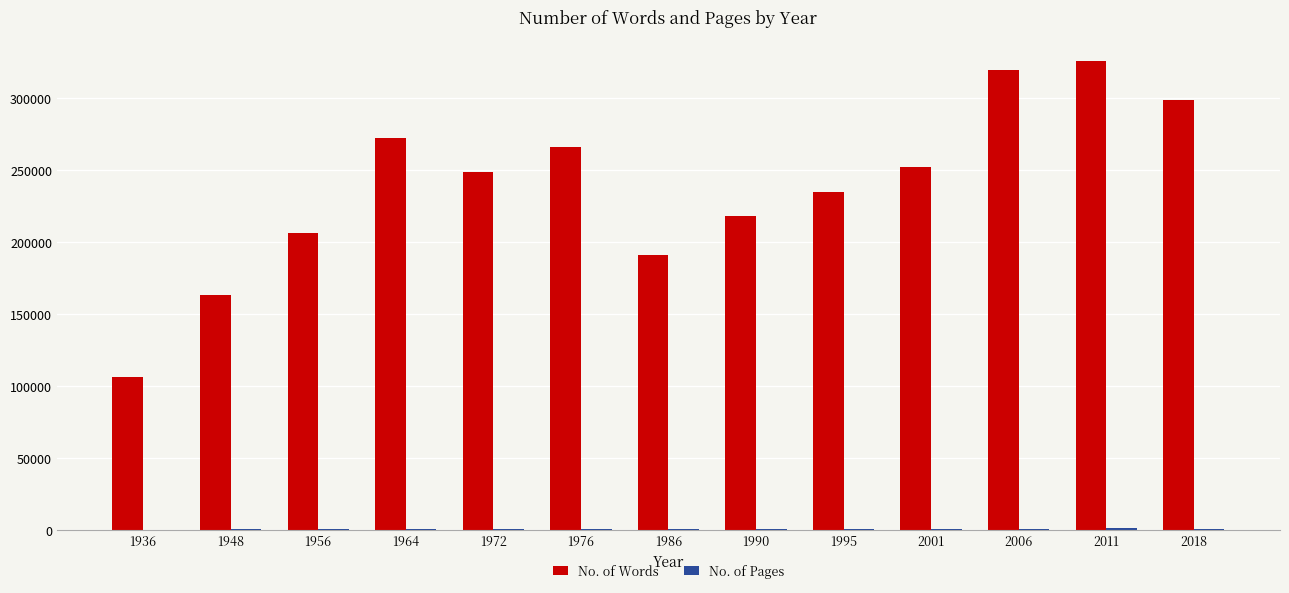

What is the greatest value displayed?

325794